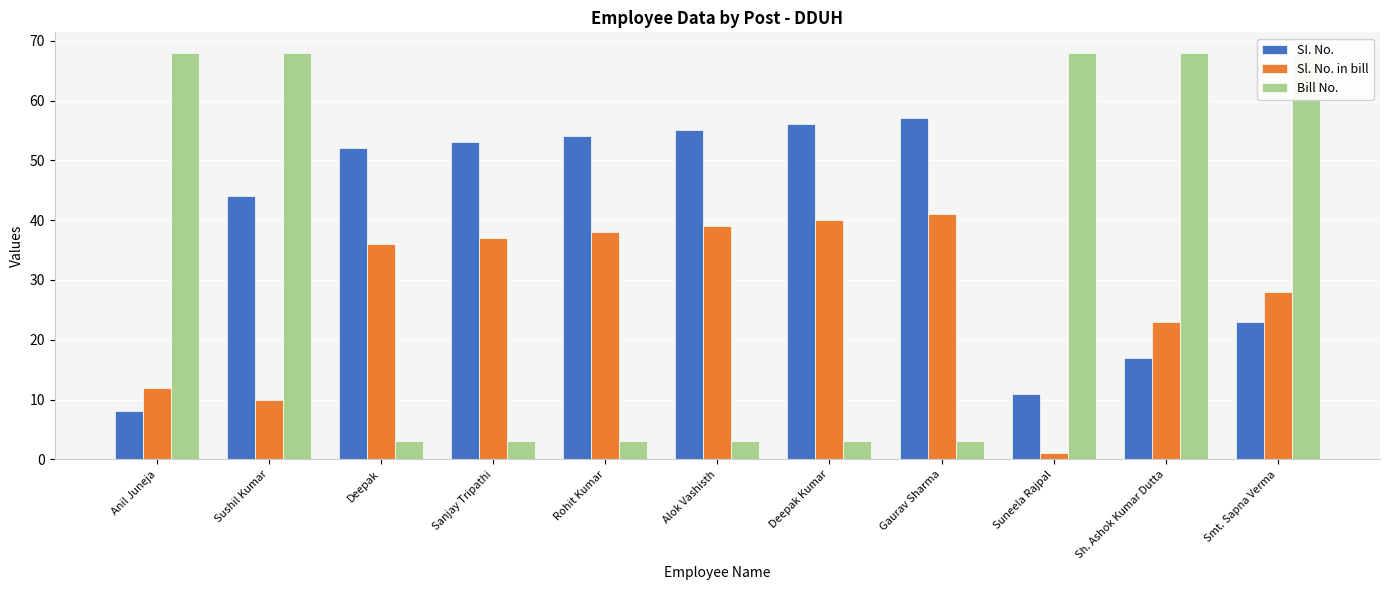

What is the sum of all Bill No. values?

358